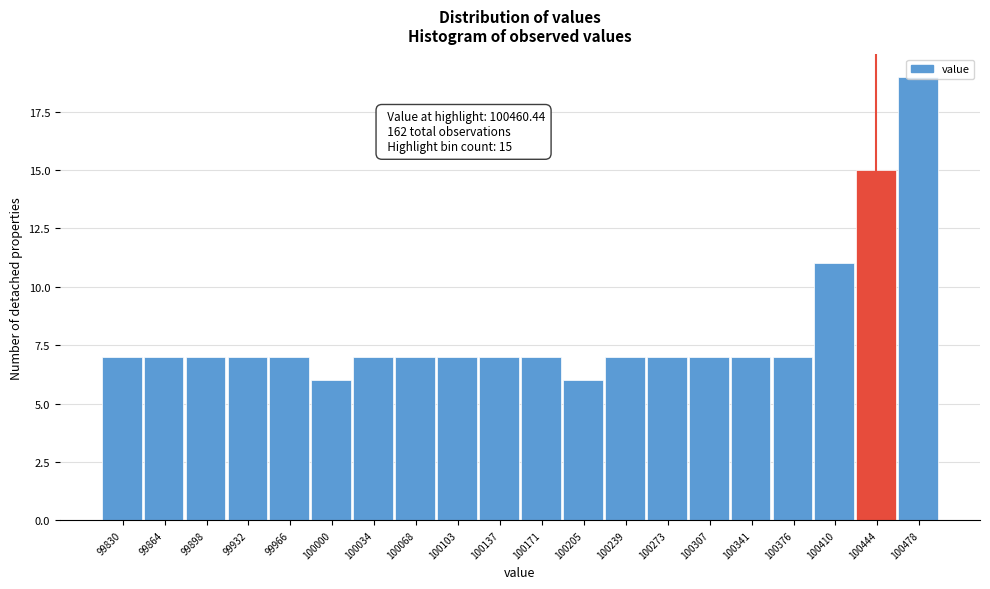

What is the ratio of the value at 100137 to the value at 100341?

1.0